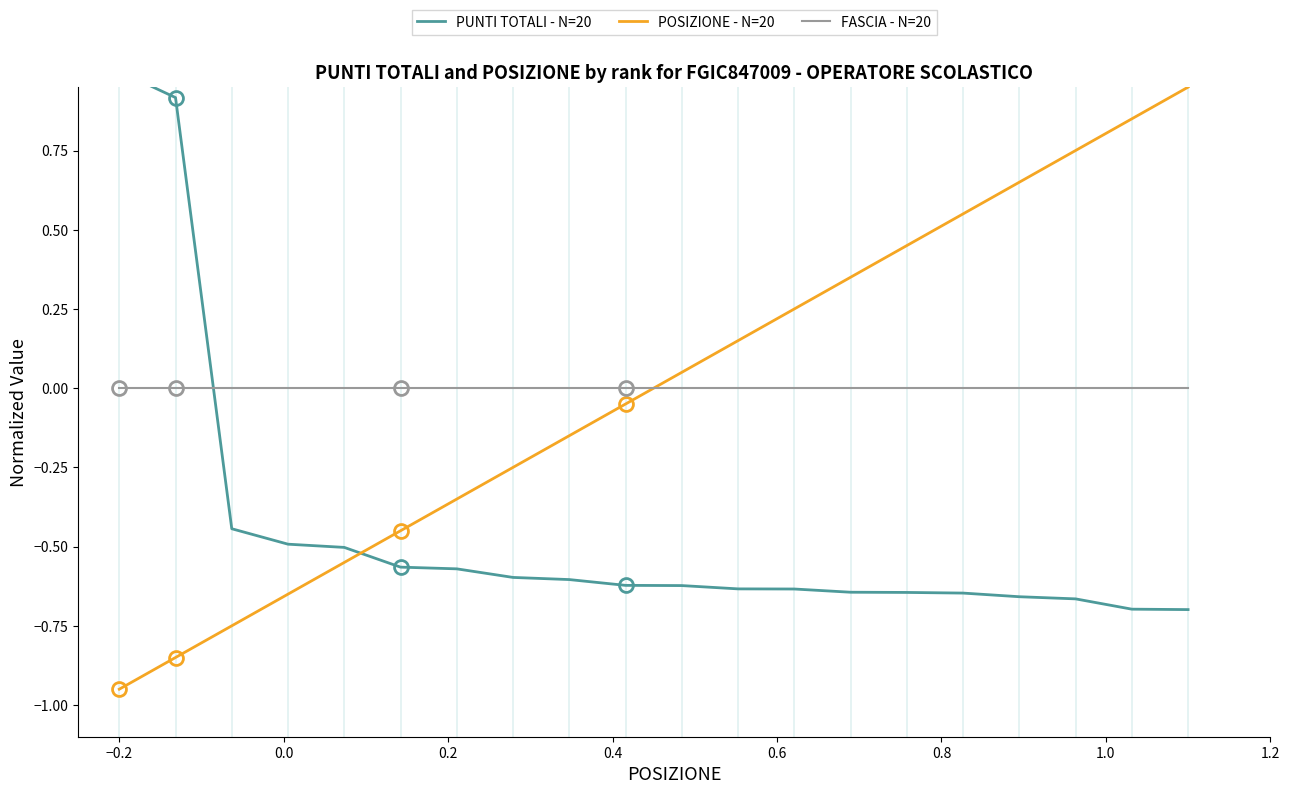

Which series ends up on top after the final intersection of FASCIA - N=20 and PUNTI TOTALI - N=20?

FASCIA - N=20